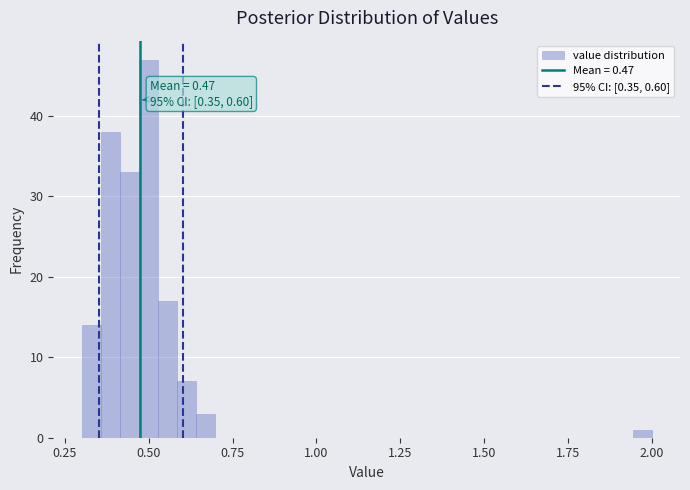

Around what value on the x-axis is the tallest bar? Give the approximate position of its centre, as read against the axis.

0.50